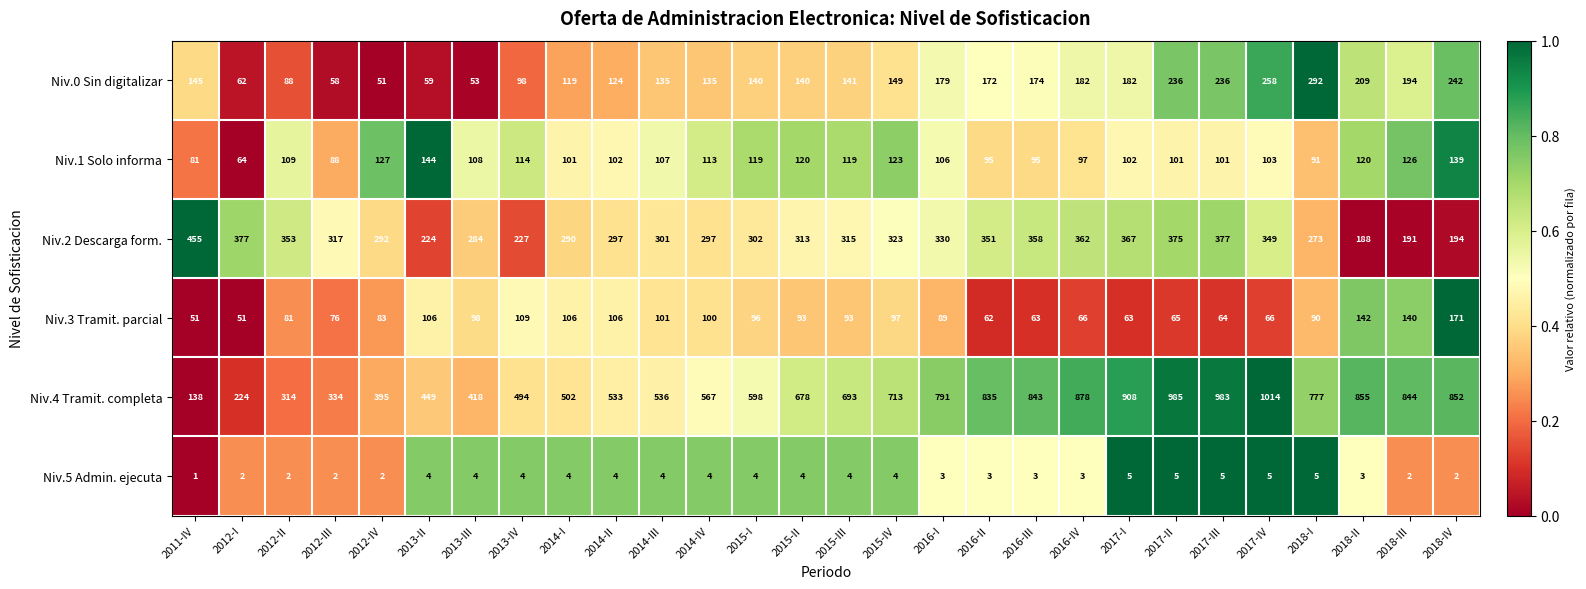

Which series has the largest total across all categories?

Niv.4 Tramit. completa